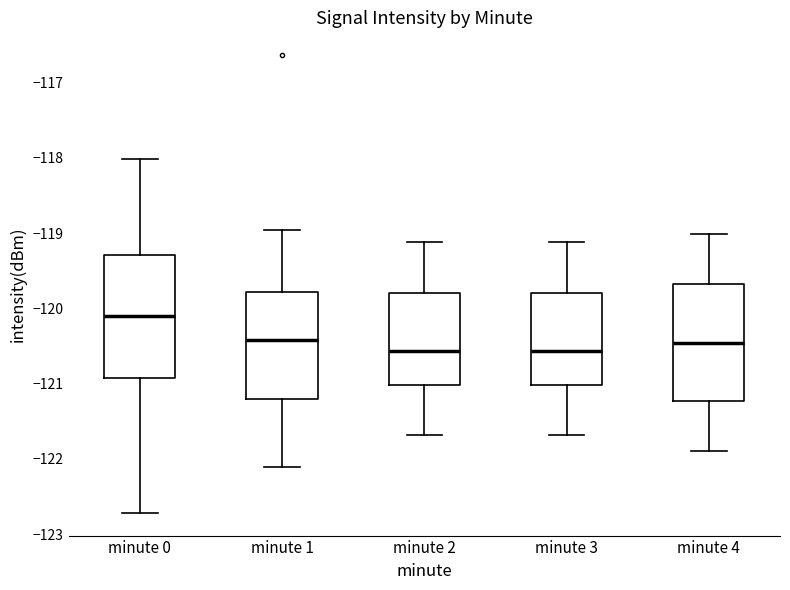

Reading left to right, read every box against the y-axis: the position of its median line, the range the box covers, and the ends of its whiskers. The values are not printed on the chart, so give them approximately, as read against the axis.

minute 0: median -120.1, box -120.9 to -119.3, whiskers -122.7 to -118.0
minute 1: median -120.4, box -121.2 to -119.8, whiskers -122.1 to -119.0
minute 2: median -120.6, box -121.0 to -119.8, whiskers -121.7 to -119.1
minute 3: median -120.6, box -121.0 to -119.8, whiskers -121.7 to -119.1
minute 4: median -120.5, box -121.2 to -119.7, whiskers -121.9 to -119.0